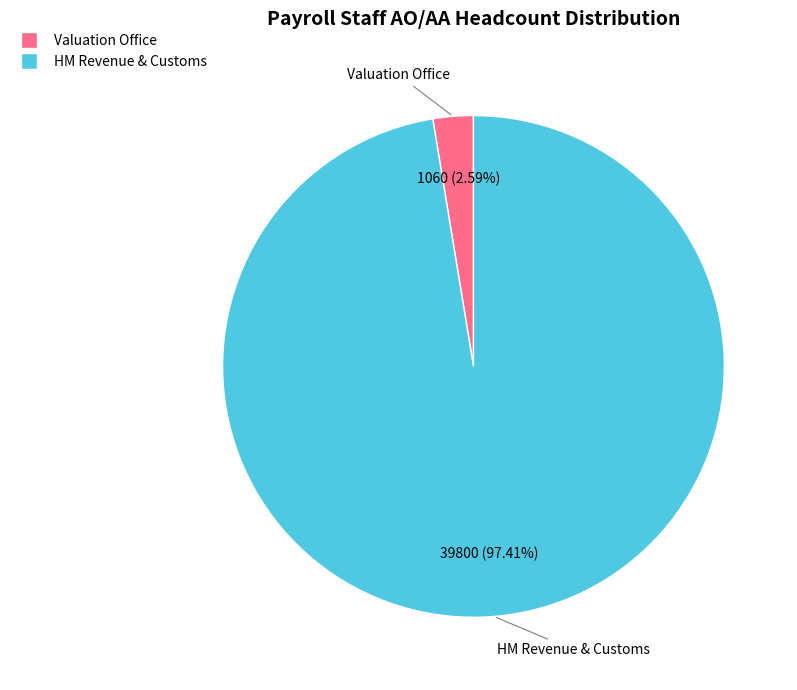

What is the smallest slice in the pie chart?

Valuation Office